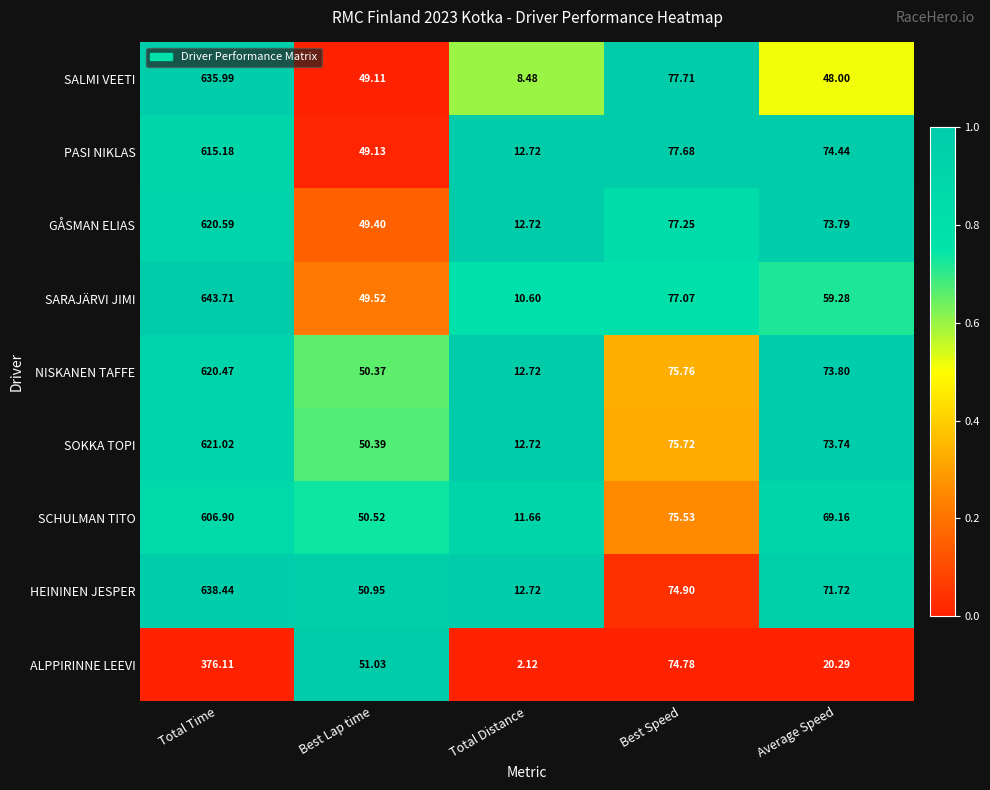

At which category does the chart reach its minimum across all series?

Total Distance